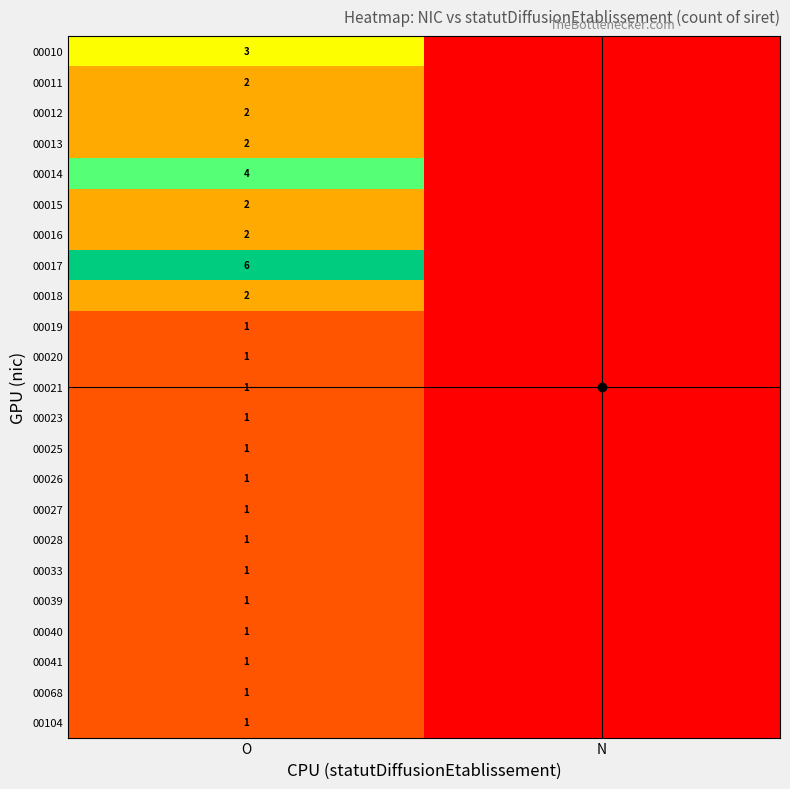

The value of 00028 at O is 1. True or false?

True